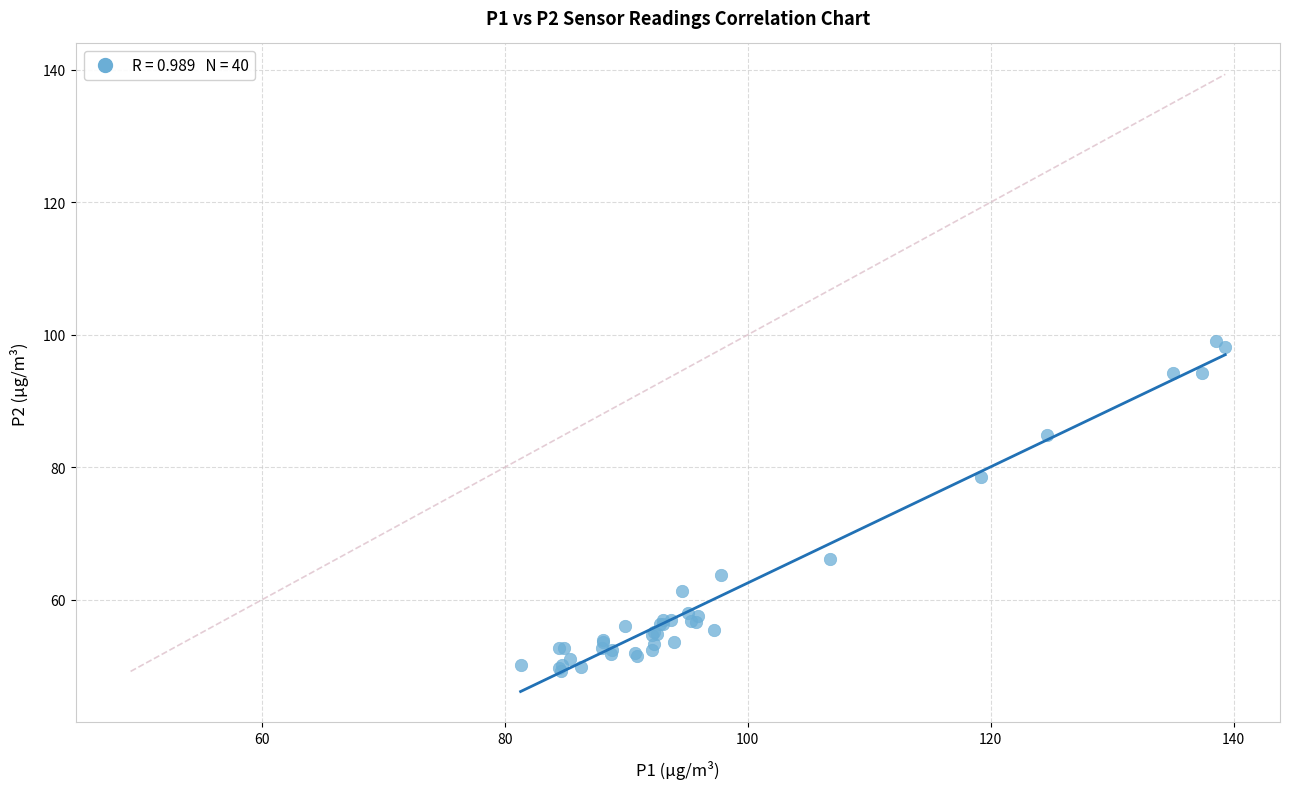

What Y value in the scatter plot is closest to 74?

78.6